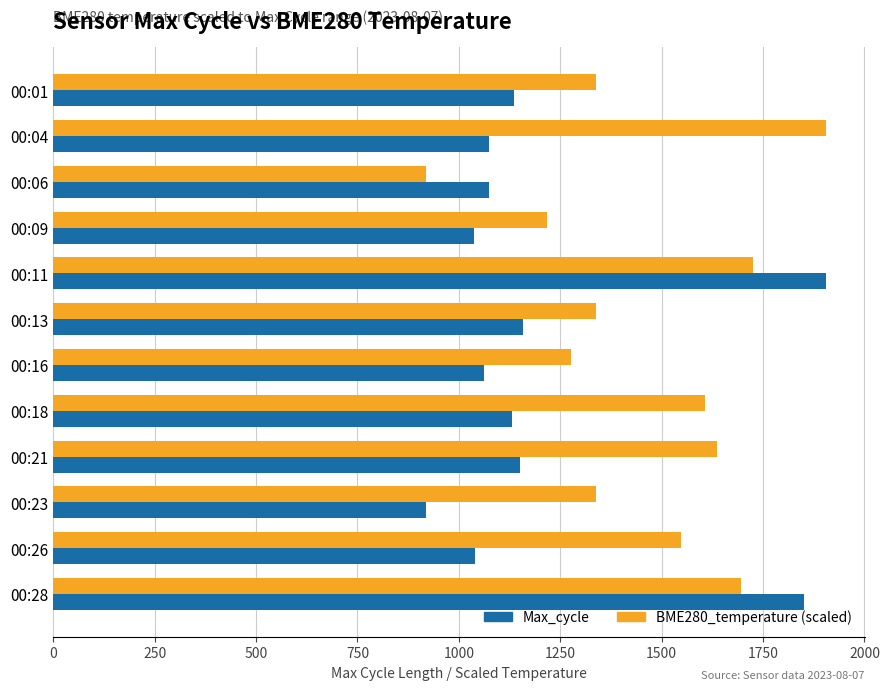

At 00:16, list the series in order from smallest to largest.

Max_cycle, BME280_temperature (scaled)